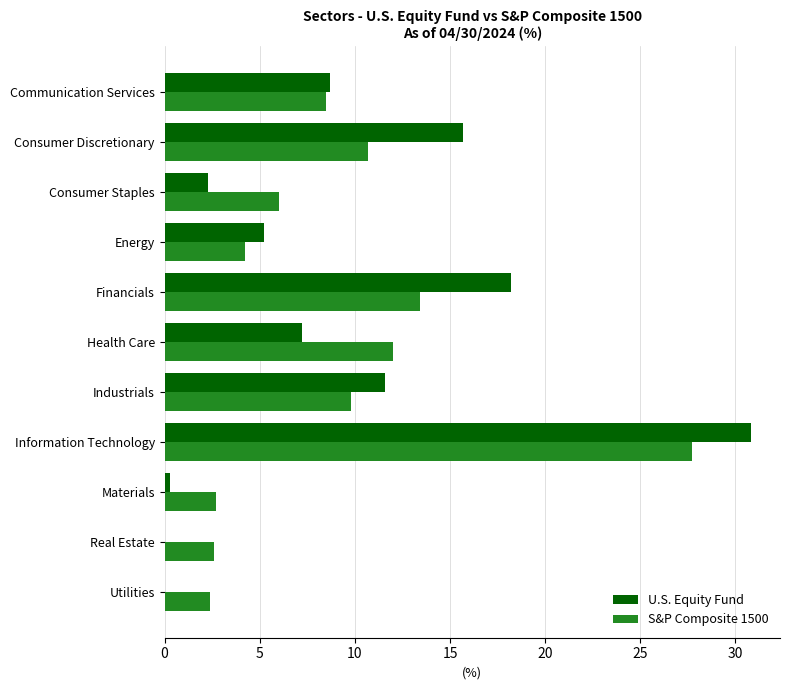

The value of S&P Composite 1500 at Consumer Discretionary is 10.7. True or false?

True